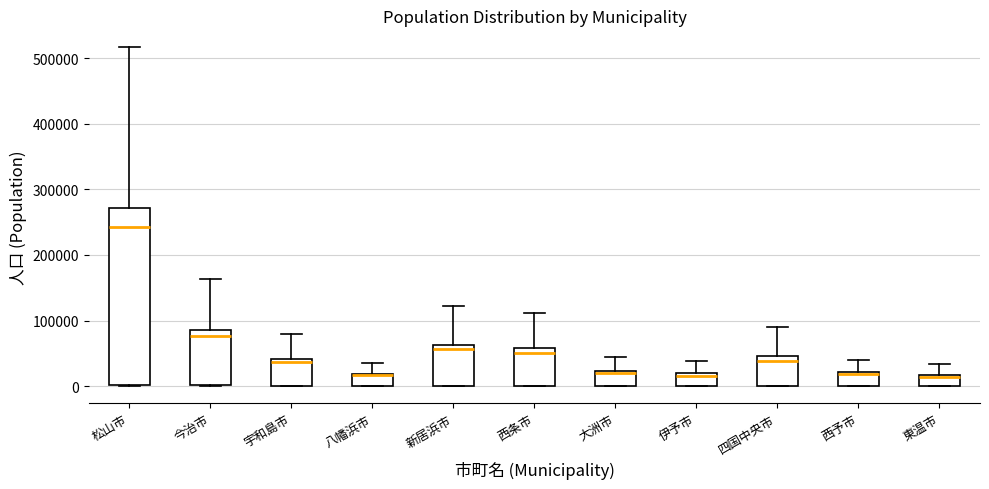

Which box is the tallest, from its lower edge to its upper edge?

松山市